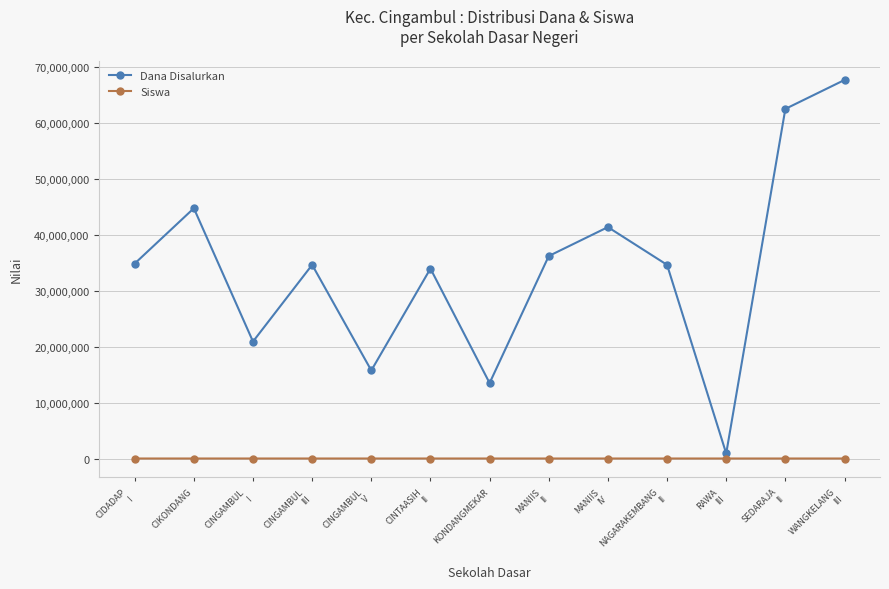

At how many categories does at least one series exceed 32451404?

9